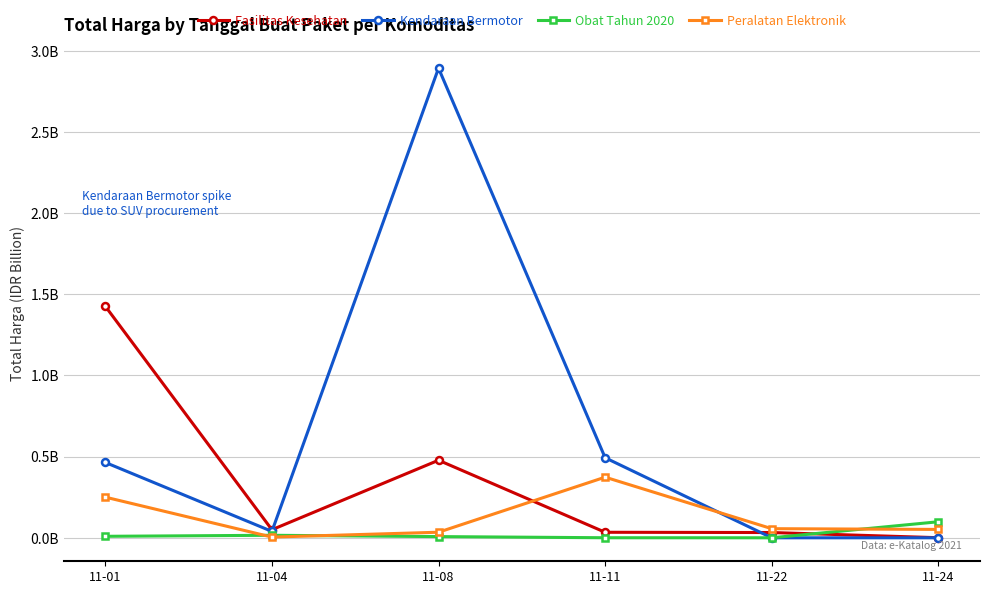

List the labels in order of Kendaraan Bermotor value, largest first.

11-08, 11-11, 11-01, 11-04, 11-22, 11-24